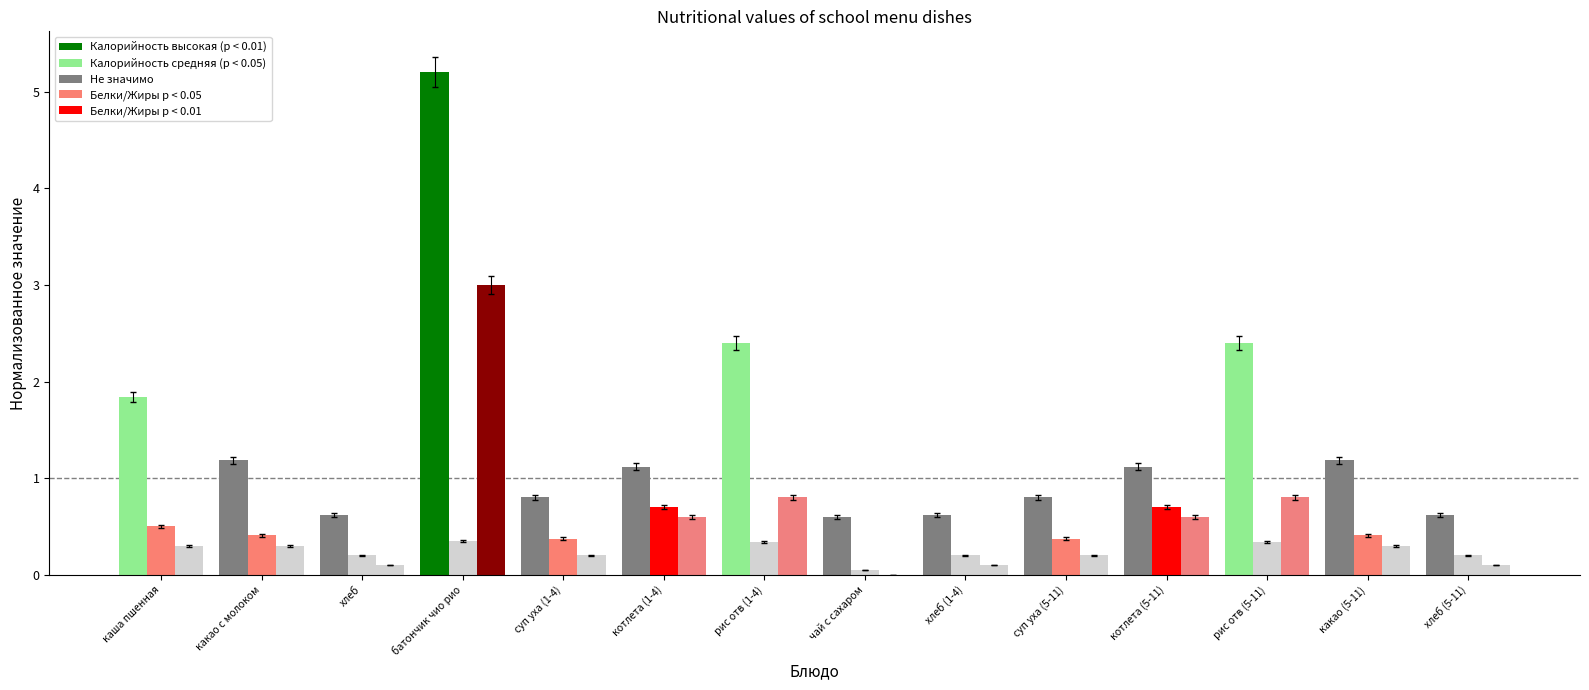

What is the label of the 1st bar from the right?

хлеб (5-11)